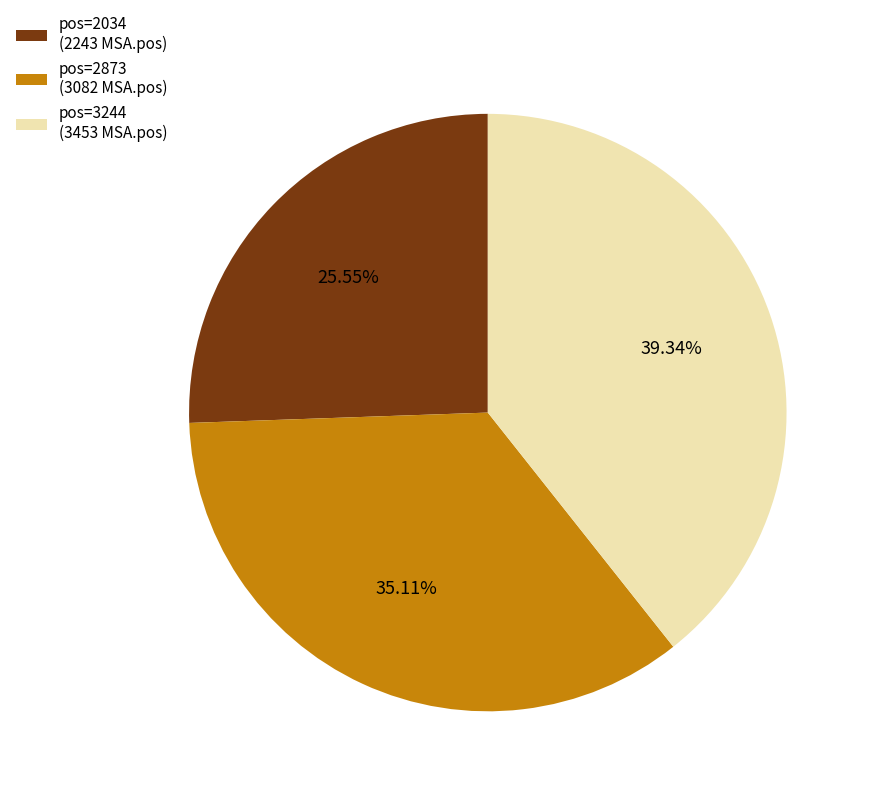

Is the sum of pos=2034 (2243 MSA.pos) and pos=2873 (3082 MSA.pos) greater than half?

Yes